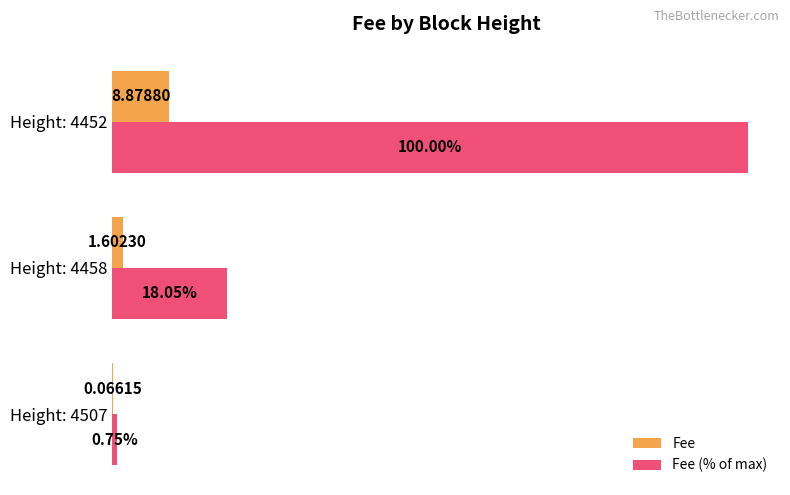

Which series has the largest total across all categories?

Fee (% of max)